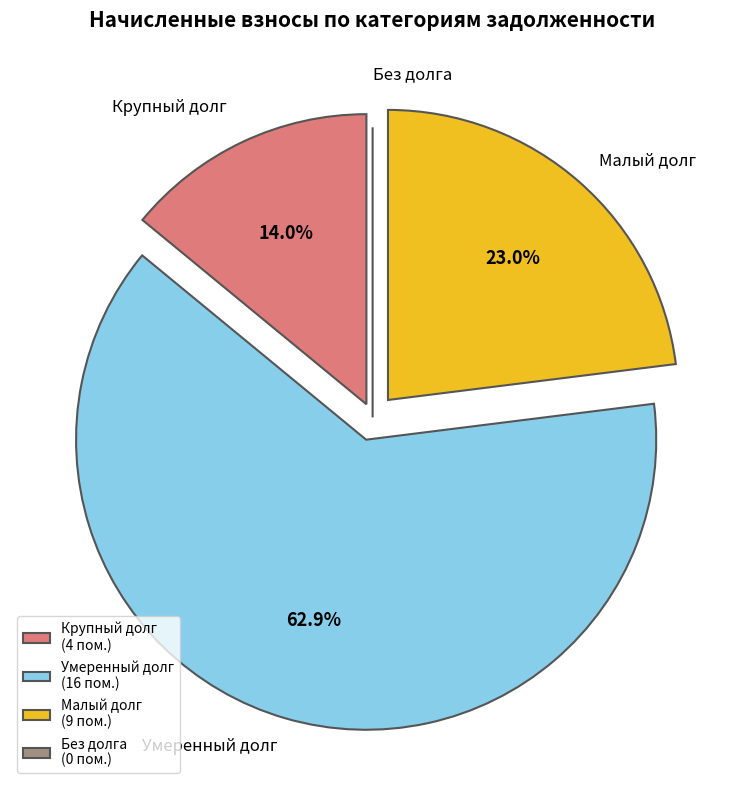

Which slice is the largest?

Умеренный долг (16 пом.)